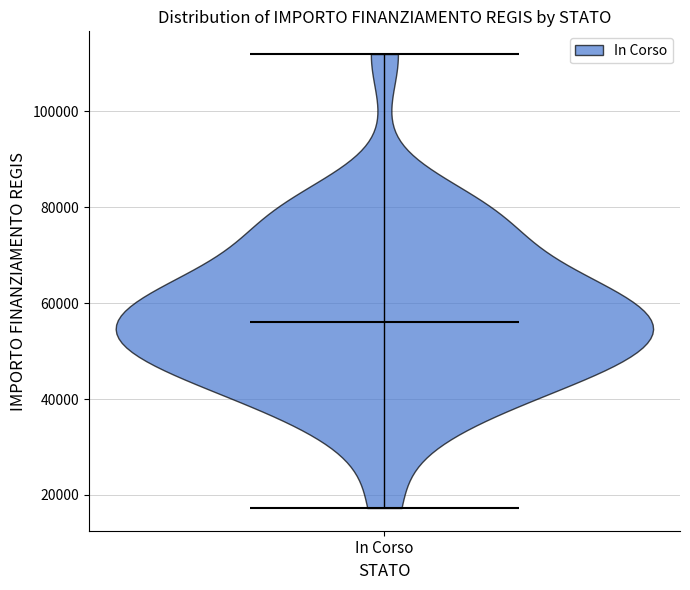

Read this violin plot against the y-axis: where its median line is, and the lowest and highest points the violin reaches. The values are not printed on the chart, so give them approximately, as read against the axis.

median line 56000, lowest point 18000, highest point 112000